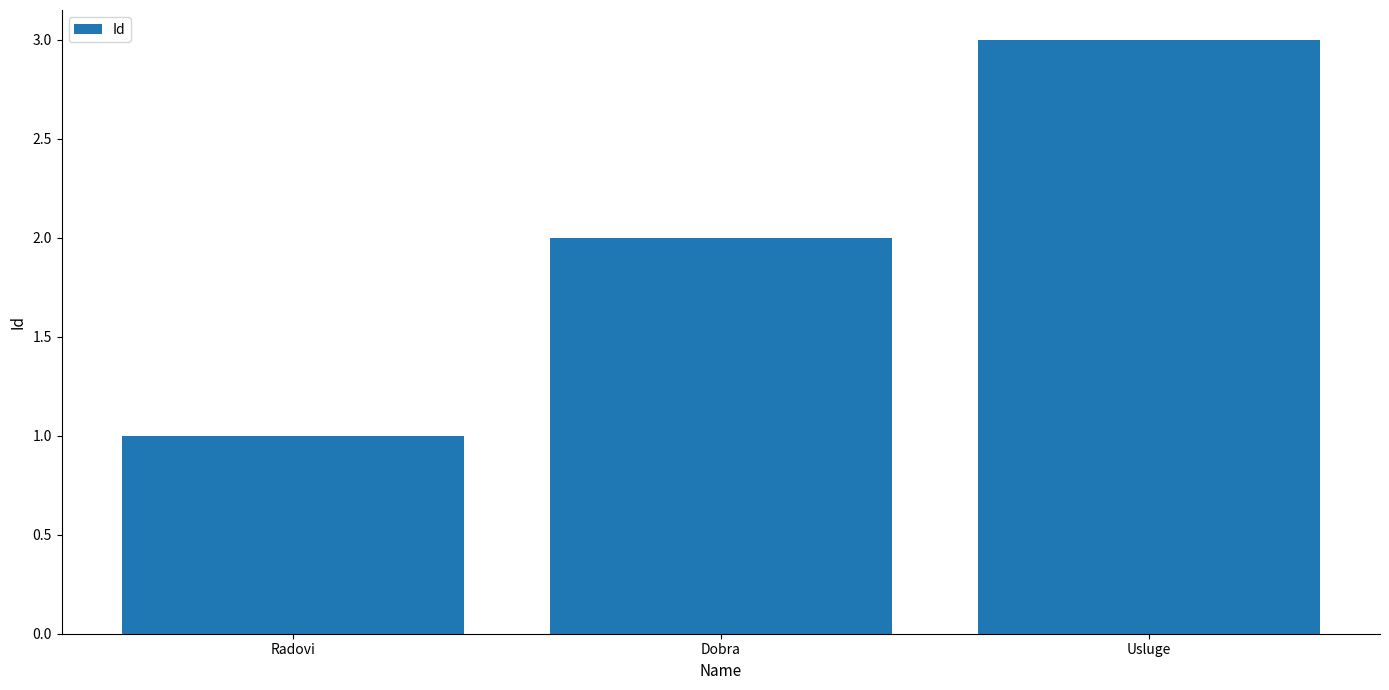

Reading left to right, what are all the values shown in this chart?

Radovi=1	Dobra=2	Usluge=3